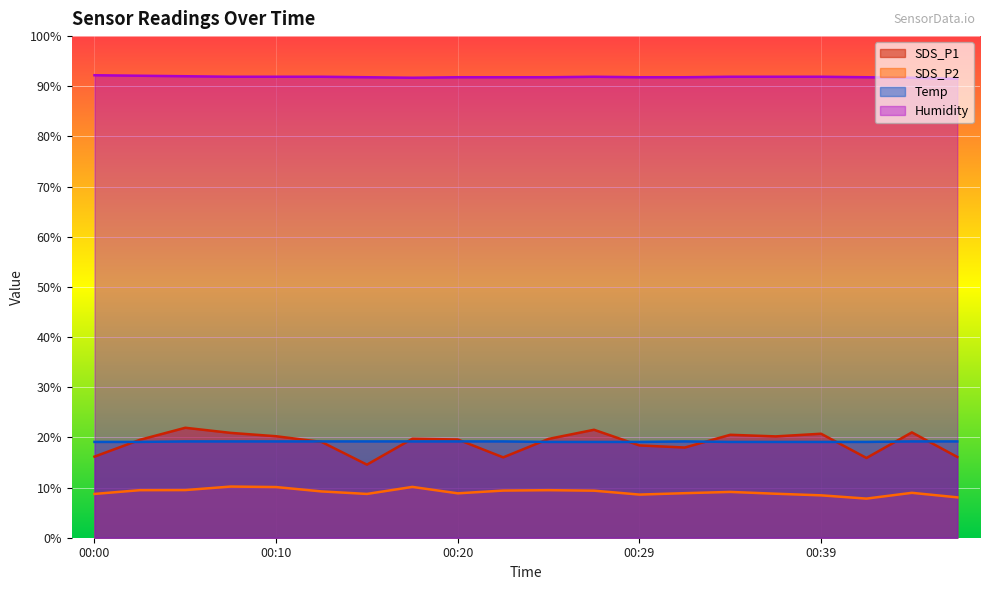

Which has a higher value, 00:12 or 00:44?

00:44